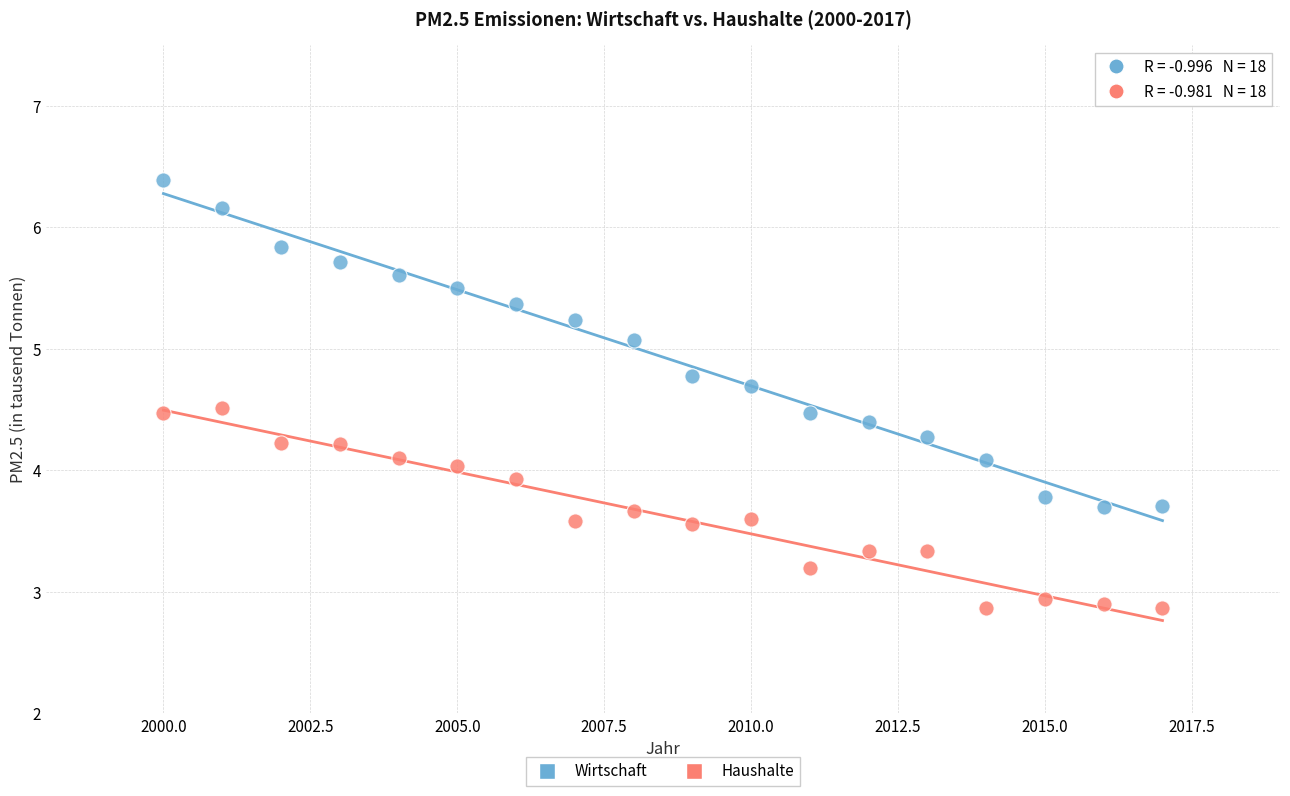

Across all data points, what is the range of Y values (max minus min)?

3.5